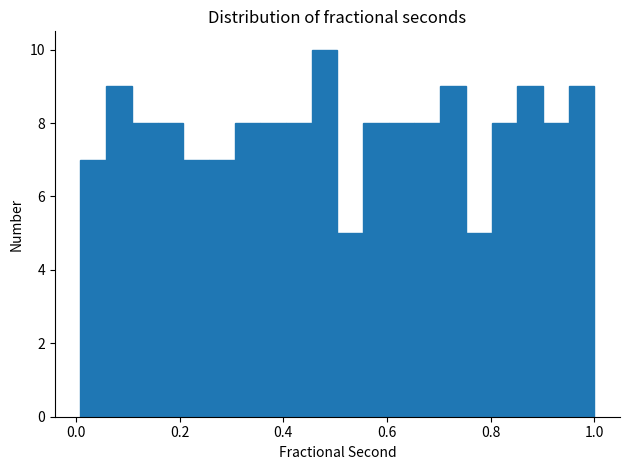

Read against the x-axis, roughly where is the centre of the tallest bar?

0.48